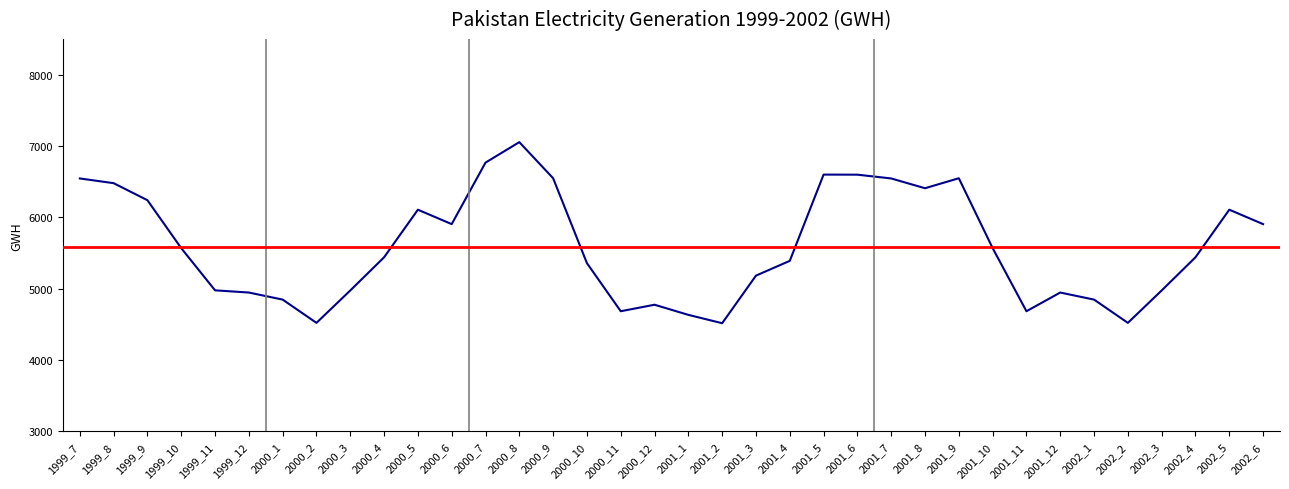

What is the smallest value displayed?

4517